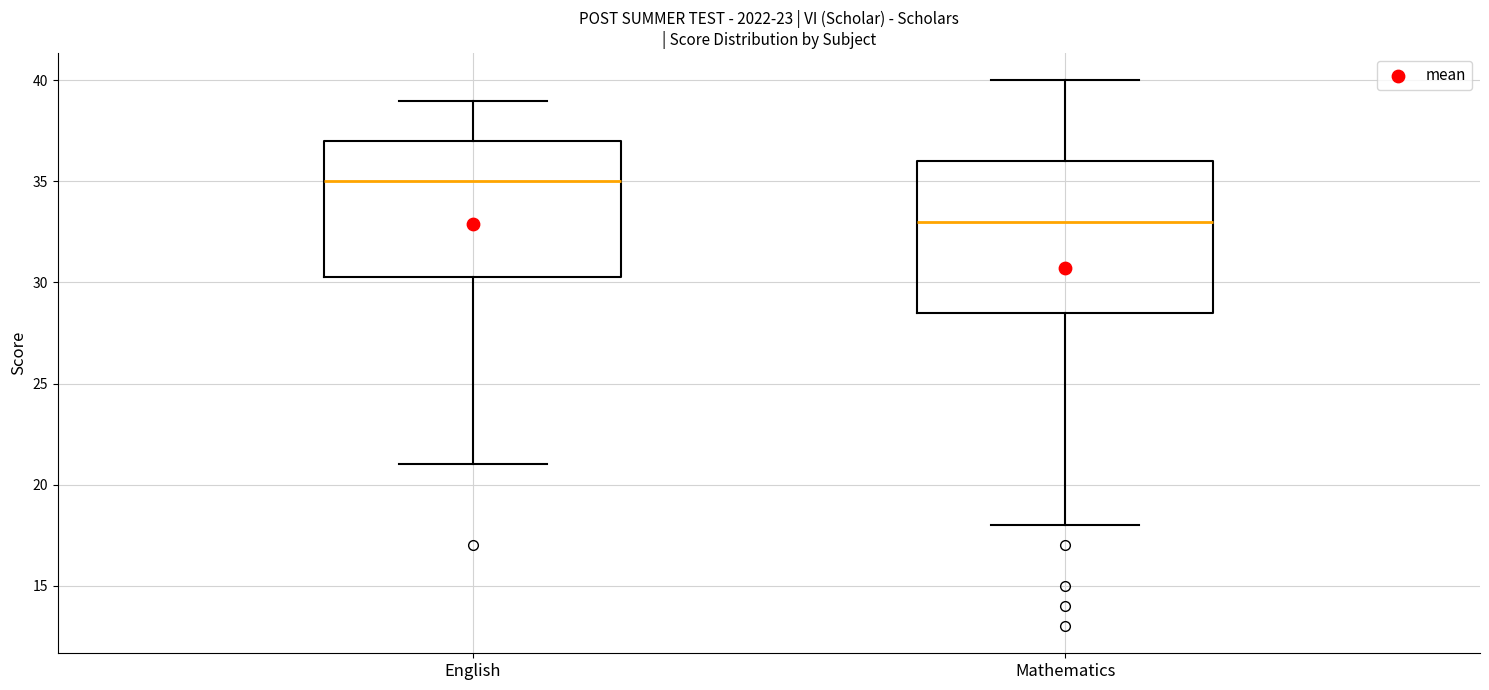

Reading left to right, transcribe this box plot: for each box, give where its median line is, the range the box spans, and where its two whiskers end, as read against the y-axis. The values are not printed on the chart, so give them approximately, as read against the axis.

English: median 35.0, box 30.5 to 37.0, whiskers 21.0 to 39.0
Mathematics: median 33.0, box 28.5 to 36.0, whiskers 18.0 to 40.0